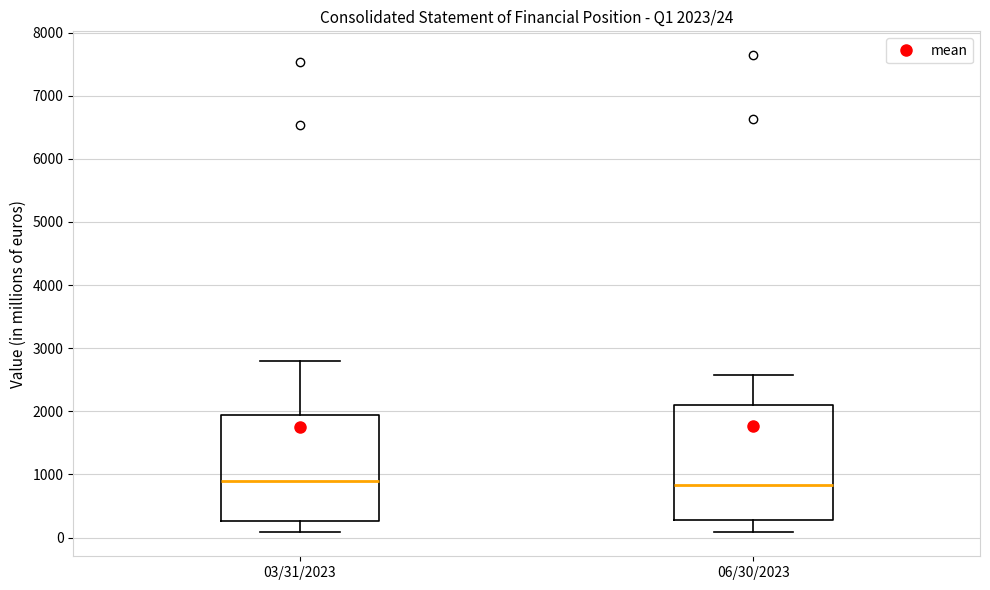

Which box is the tallest, from its lower edge to its upper edge?

06/30/2023